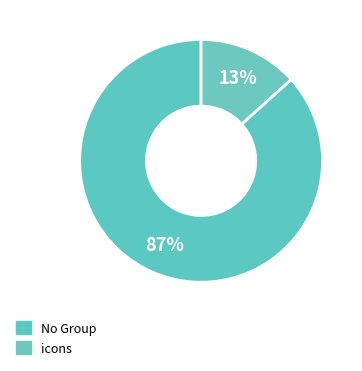

Is it true that დავით ივანეს ძე გაფრინდაშვილი is 1% of the pie?

False